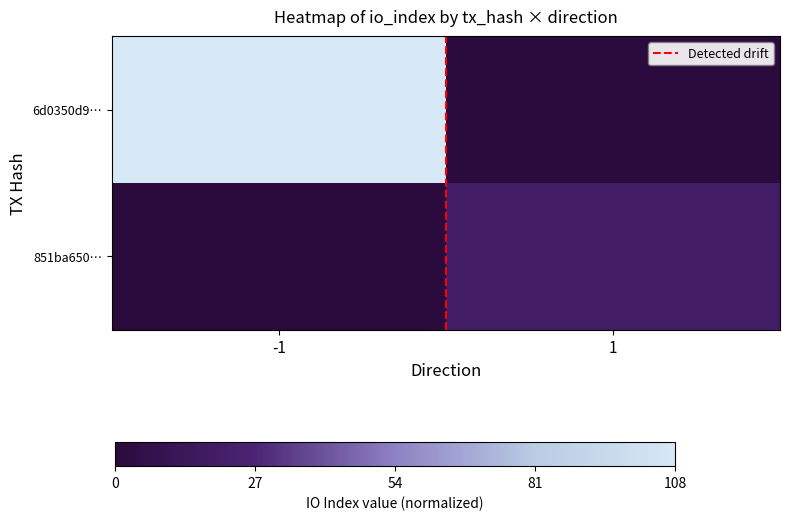

Which series has the widest spread of values?

6d0350d9…